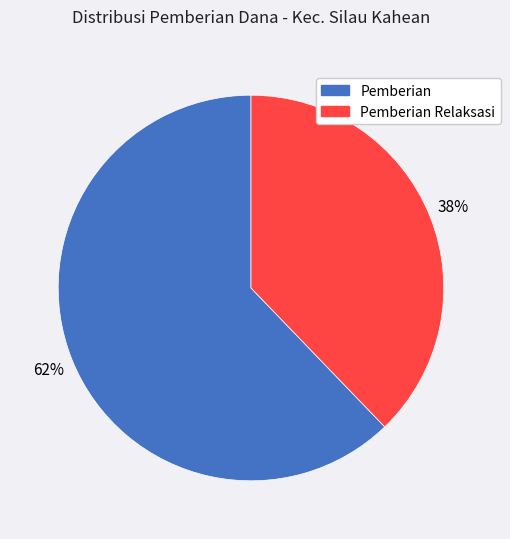

Count the number of slices in the pie.

2